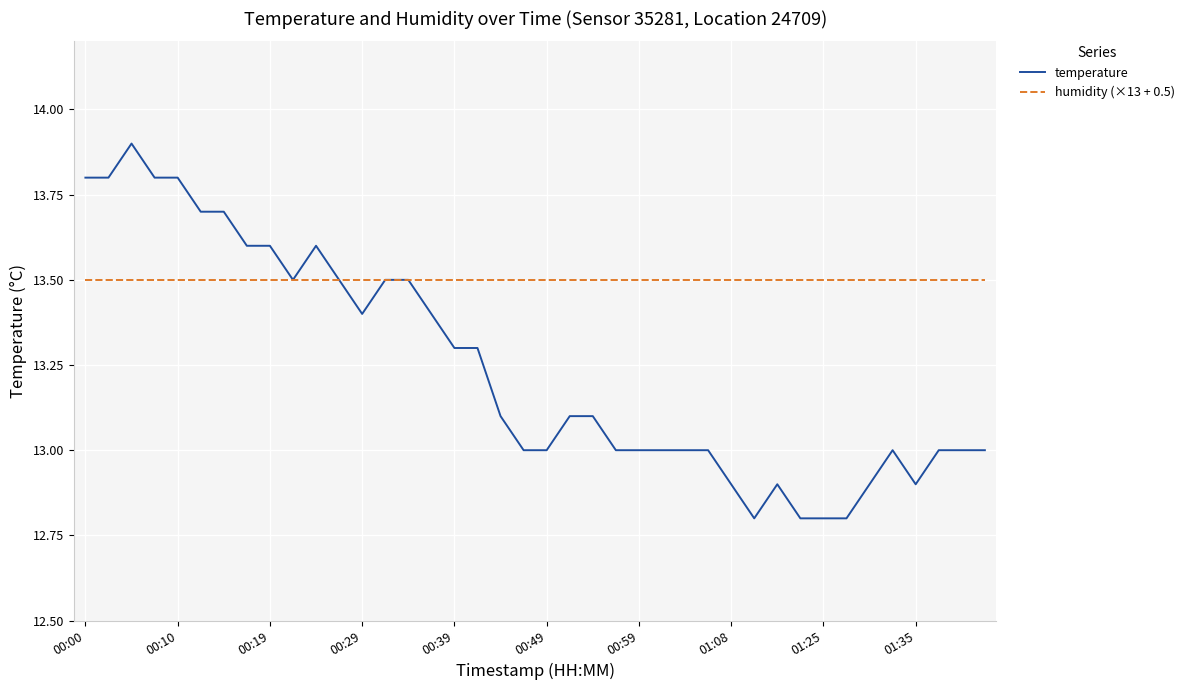

Which series has the largest total across all categories?

humidity (×13 + 0.5)